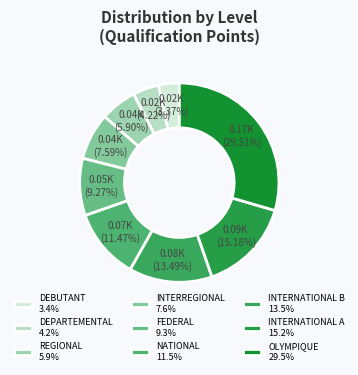

Does INTERNATIONAL B represent more than half of the total?

No